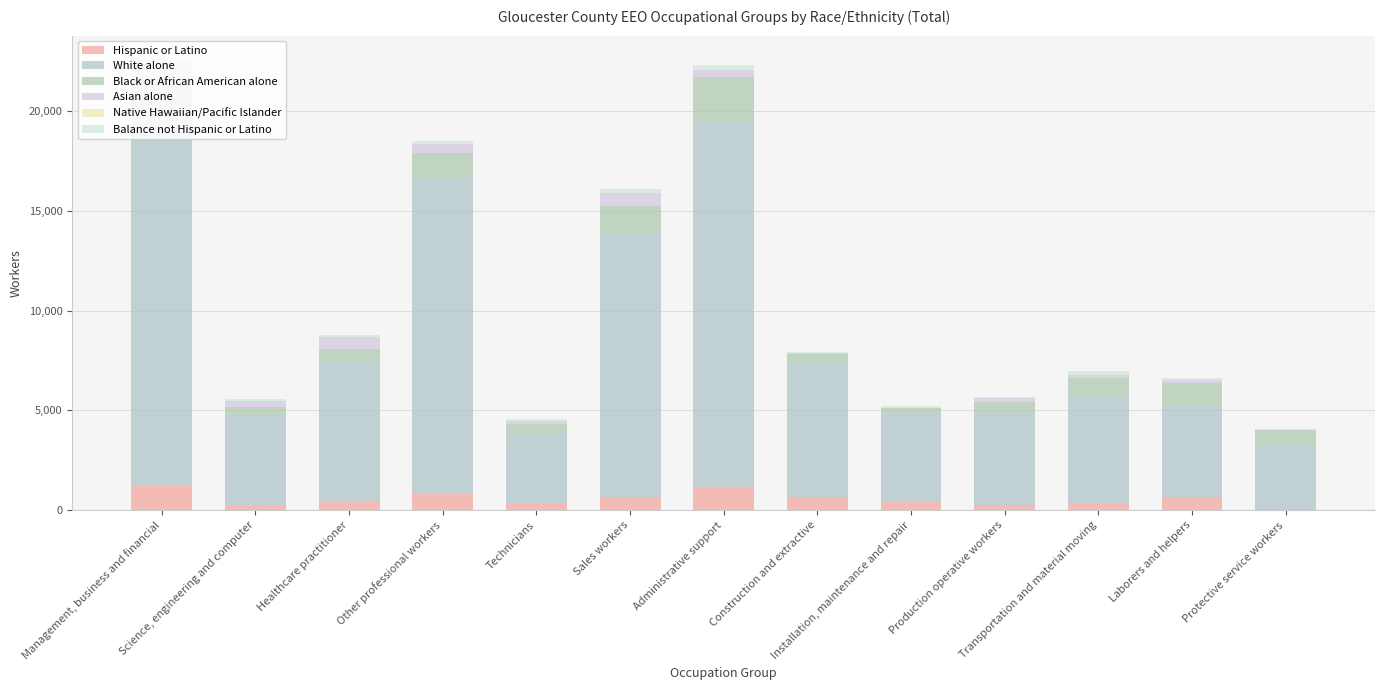

Is it true that White alone equals 2455 at Construction and extractive?

False